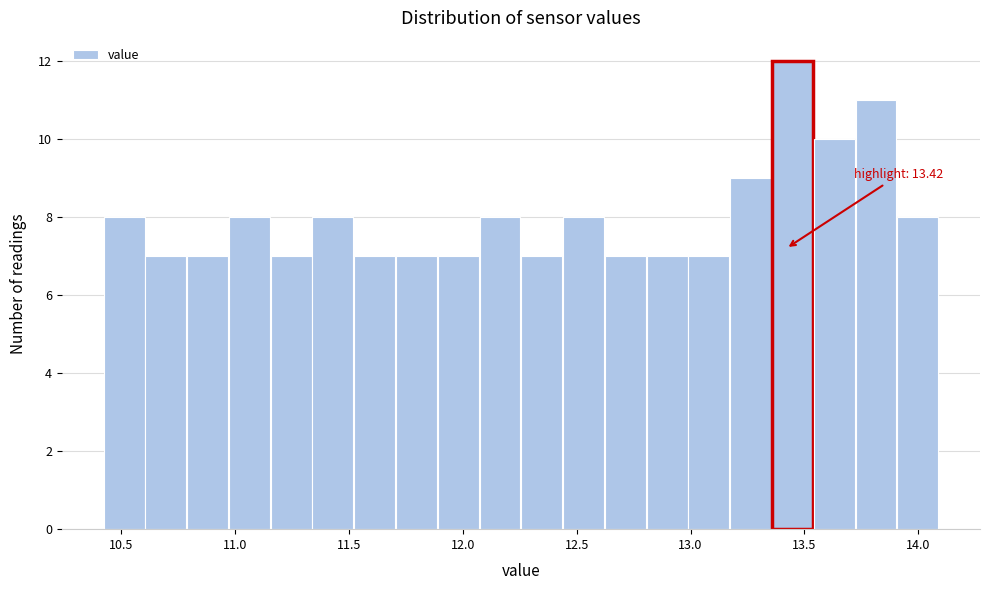

Around what value on the x-axis is the tallest bar? Give the approximate position of its centre, as read against the axis.

13.45